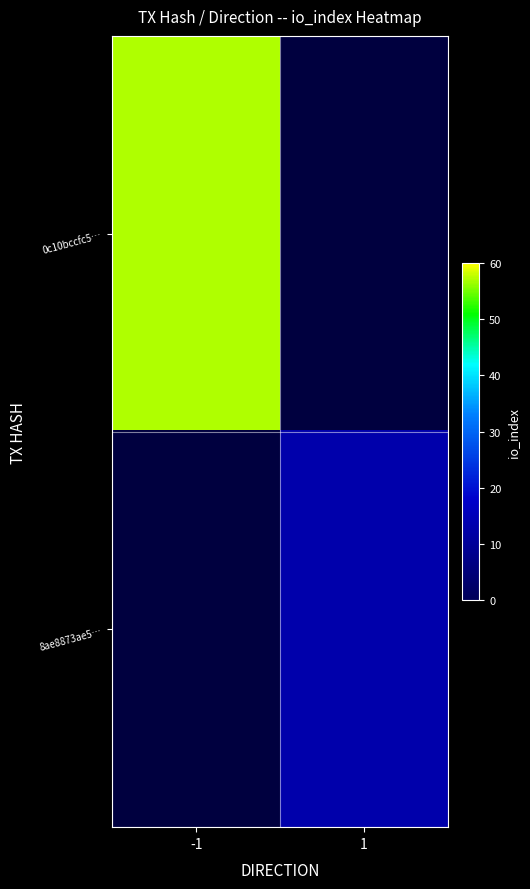

List the labels in order of 8ae8873ae5… value, smallest first.

-1, 1